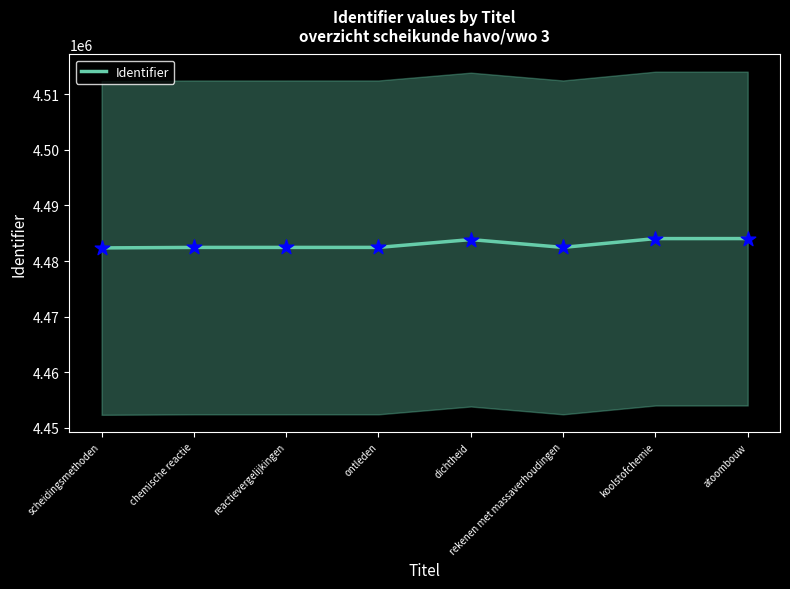

Between atoombouw and scheidingsmethoden, which is larger?

atoombouw